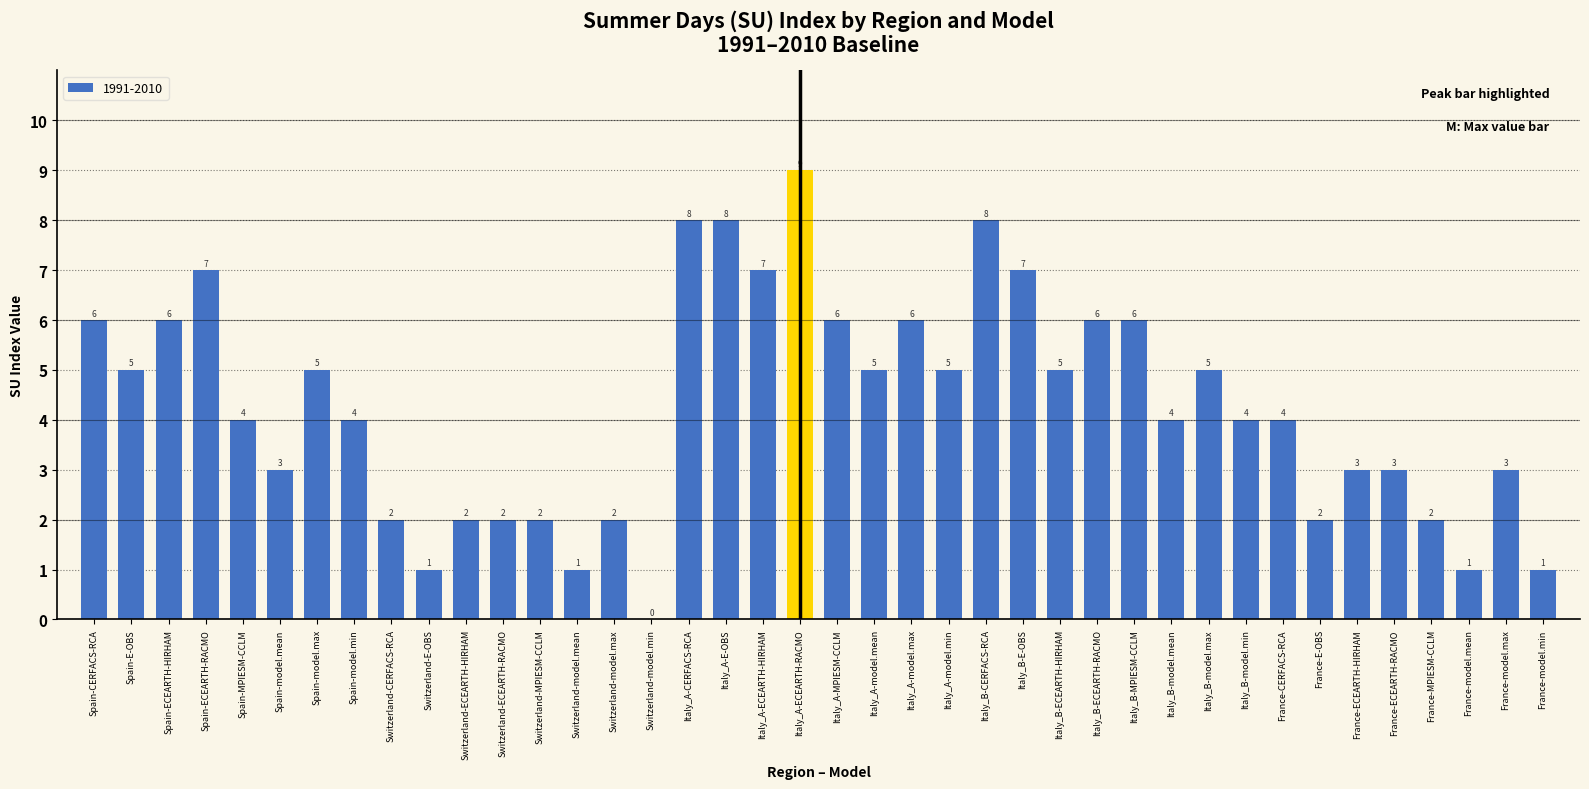

Which has a higher value, Italy_A-MPIESM-CCLM or Italy_B-model.min?

Italy_A-MPIESM-CCLM